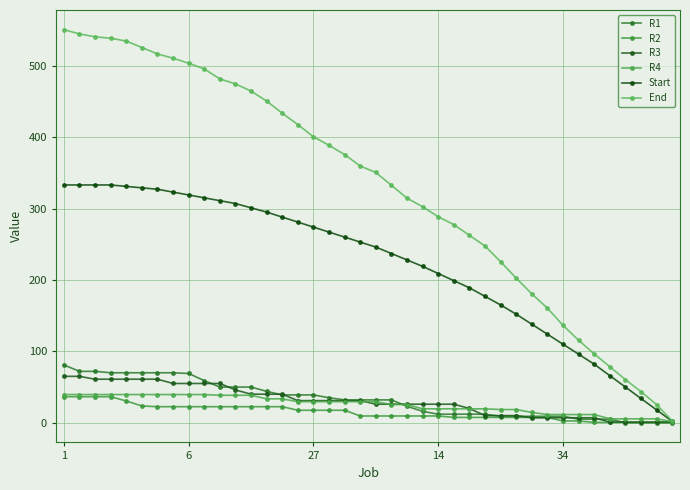

What is the sum of all Start values?

8854.0